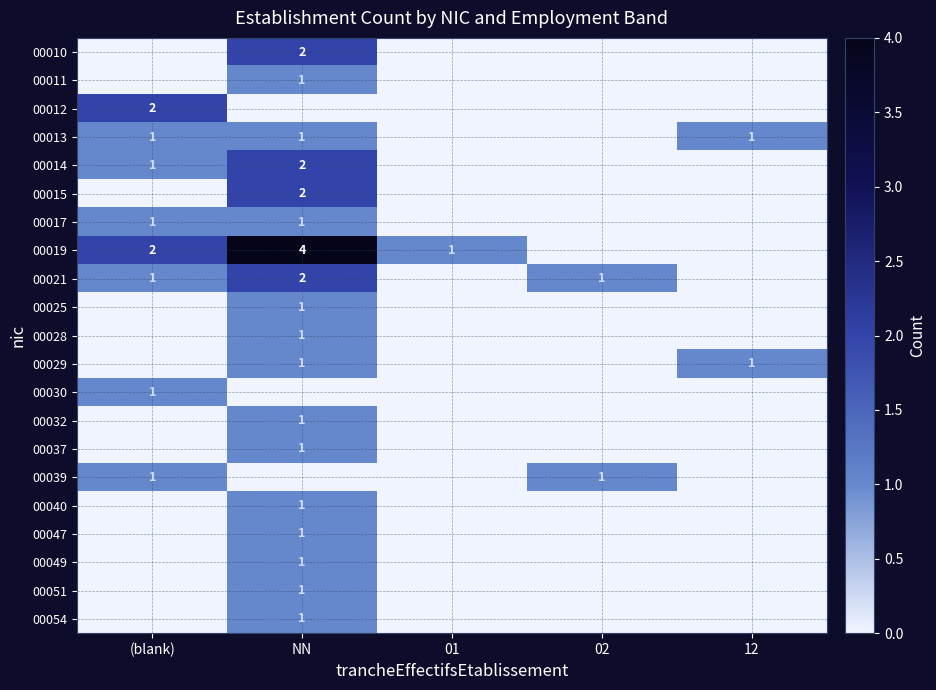

True or false: 00039 has a value of 2 at 02.

False